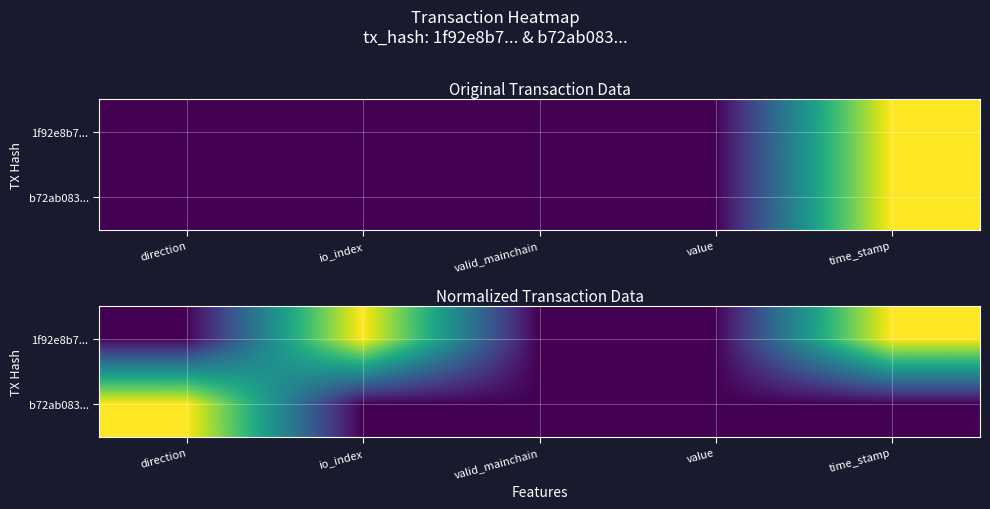

Which category has the lowest value across all series?

direction